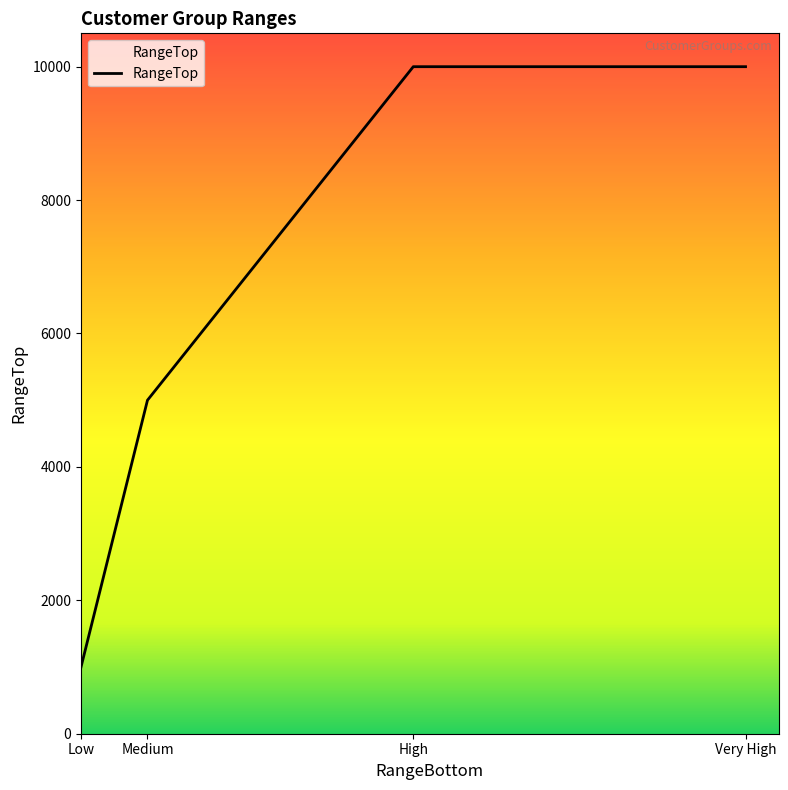

What is the ratio of the value at Medium to the value at Low?

5.0